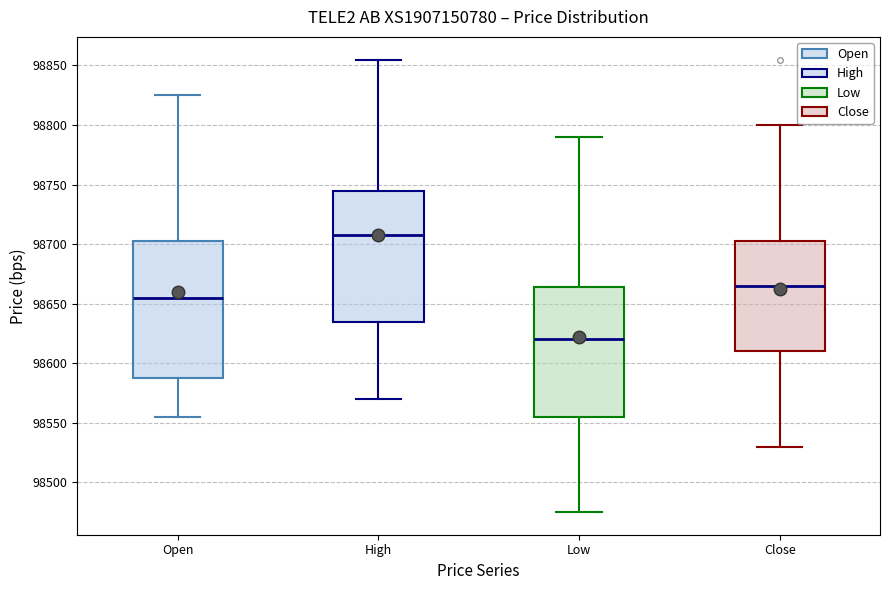

Reading left to right, transcribe this box plot: for each box, give where its median line is, the range the box spans, and where its two whiskers end, as read against the y-axis. The values are not printed on the chart, so give them approximately, as read against the axis.

Open: median 98655, box 98590 to 98705, whiskers 98555 to 98825
High: median 98710, box 98635 to 98745, whiskers 98570 to 98855
Low: median 98620, box 98555 to 98665, whiskers 98475 to 98790
Close: median 98665, box 98610 to 98705, whiskers 98530 to 98800